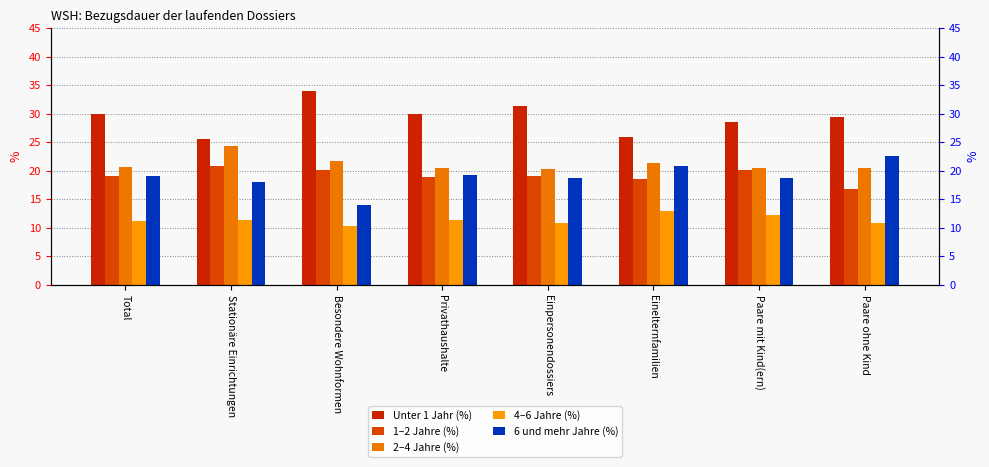

How many groups of bars are there?

8